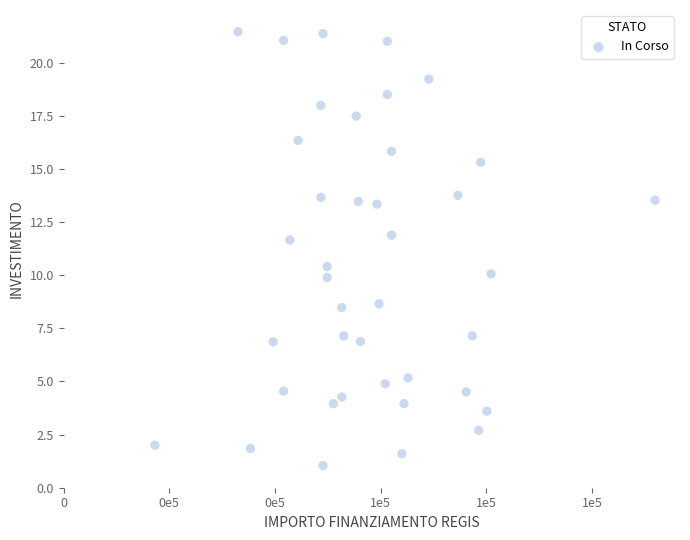

What is the range of Y values (max minus min)?

20.4